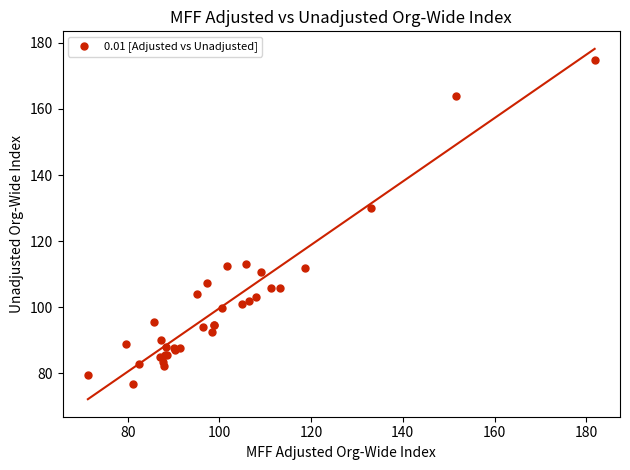

What Y value in the scatter plot is closest to 125?

129.9